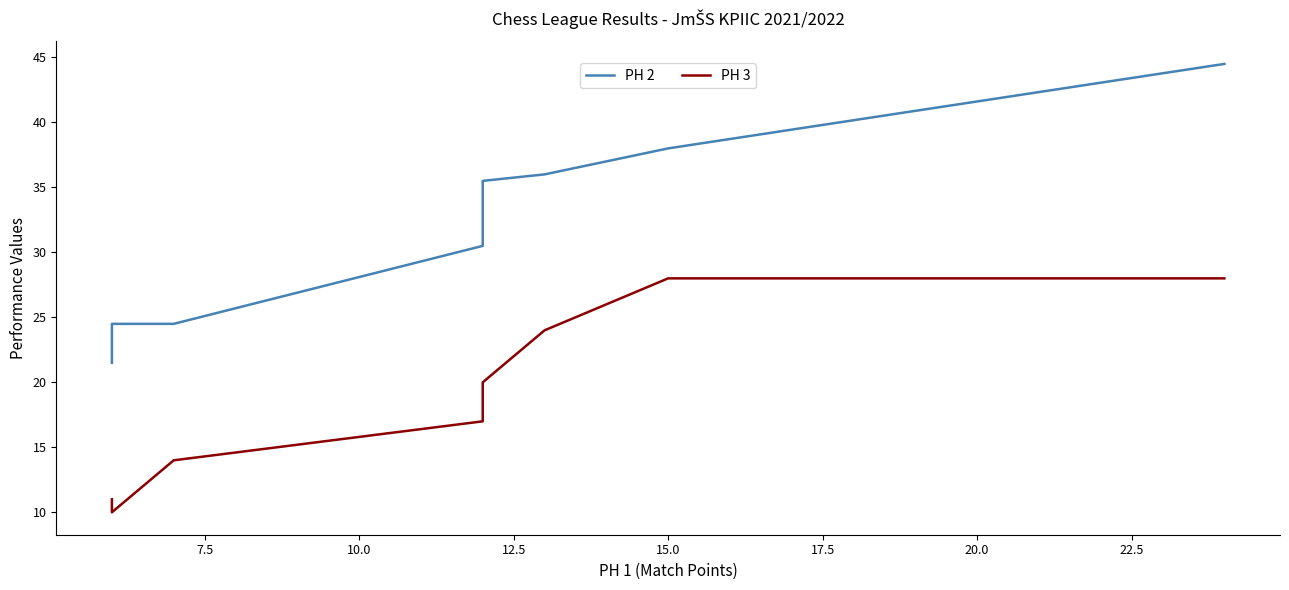

The PH 2 series shows 64.7 at 5.0. True or false?

False